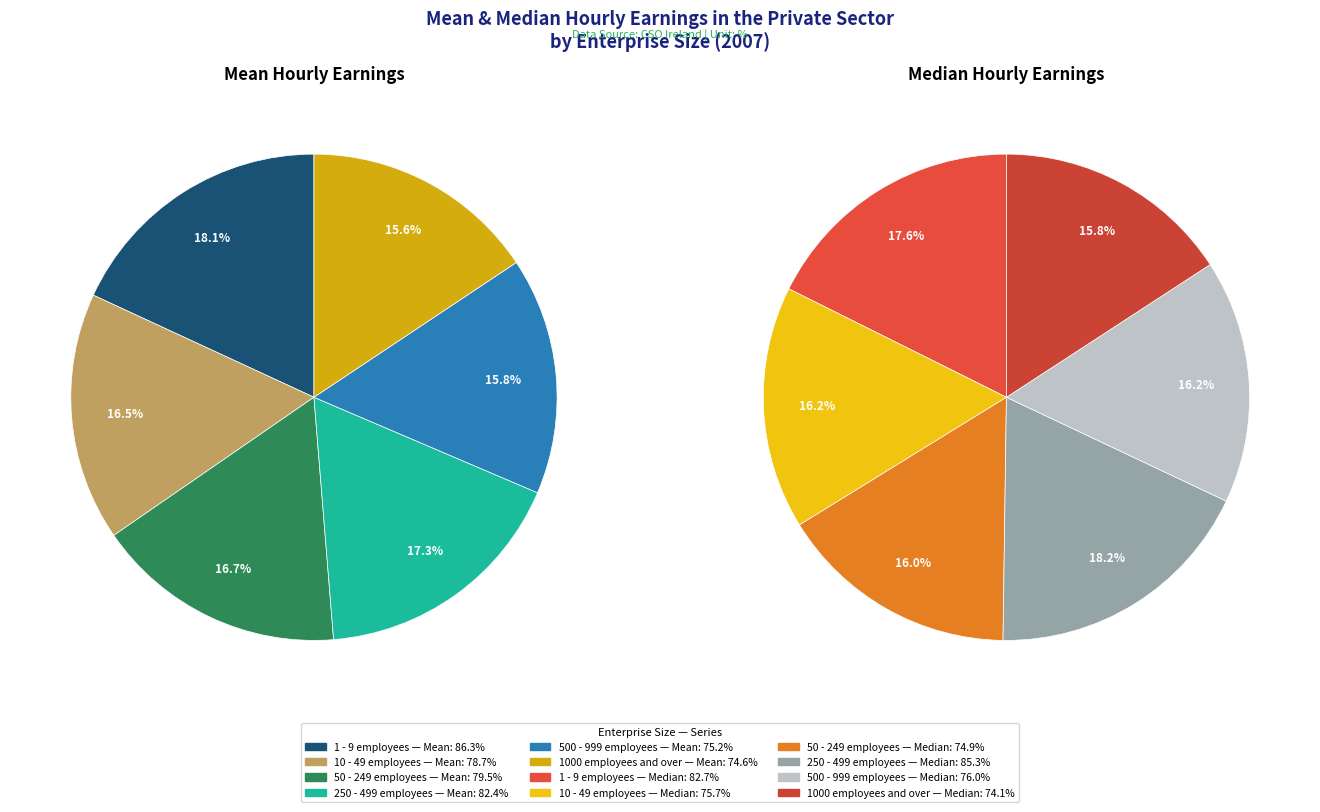

To the nearest percent, what is the difference between the largest and smallest slice percentages?

2%